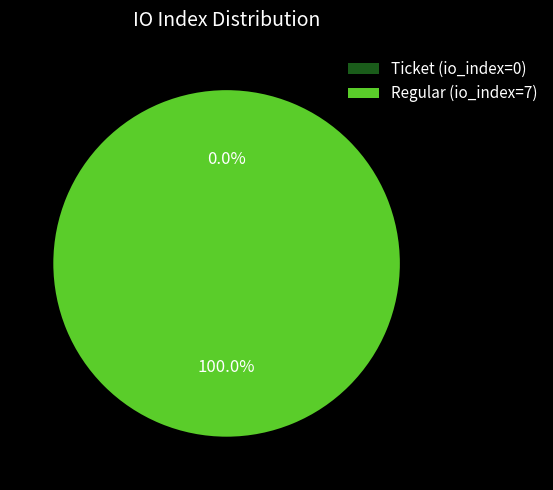

To the nearest percent, what is the average slice percentage?

50%